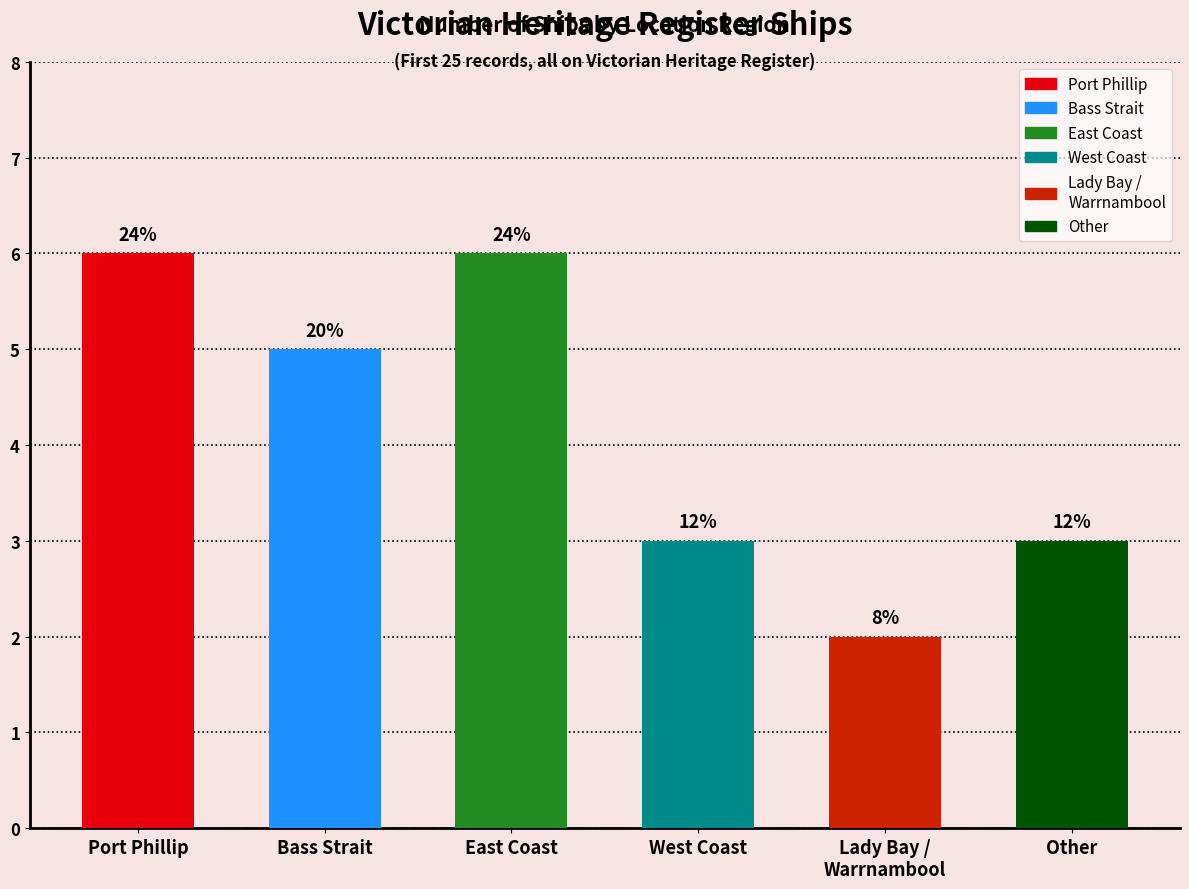

Reading left to right, transcribe all the data shown in this chart.

6	5	6	3	2	3